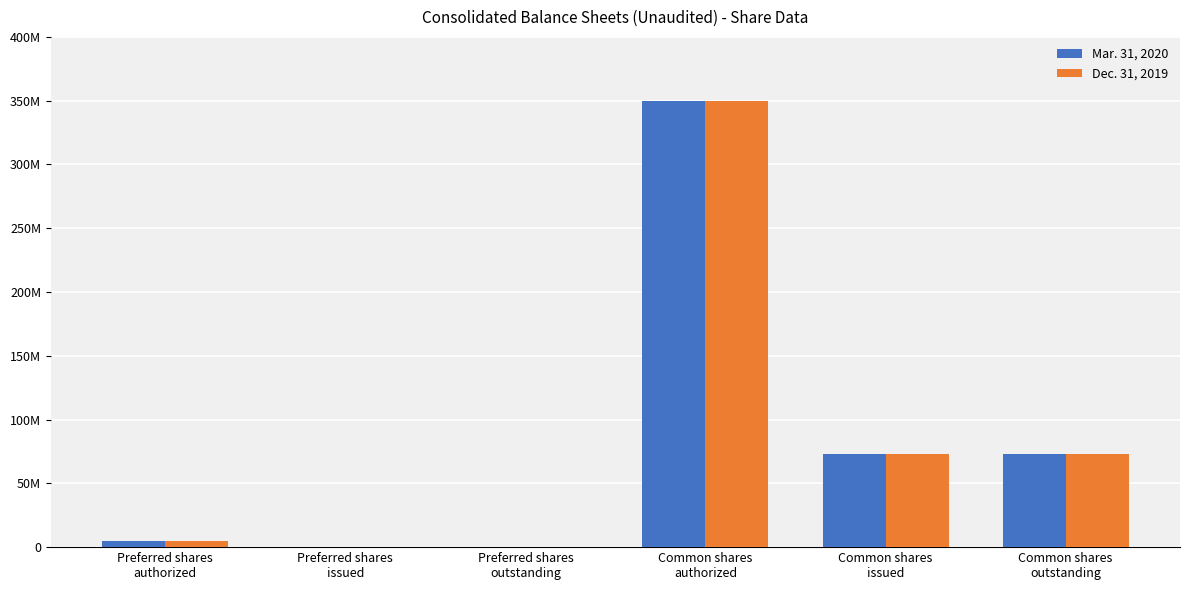

Is the value of Dec. 31, 2019 at Common shares
authorized greater than the value of Mar. 31, 2020 at Preferred shares
issued?

Yes